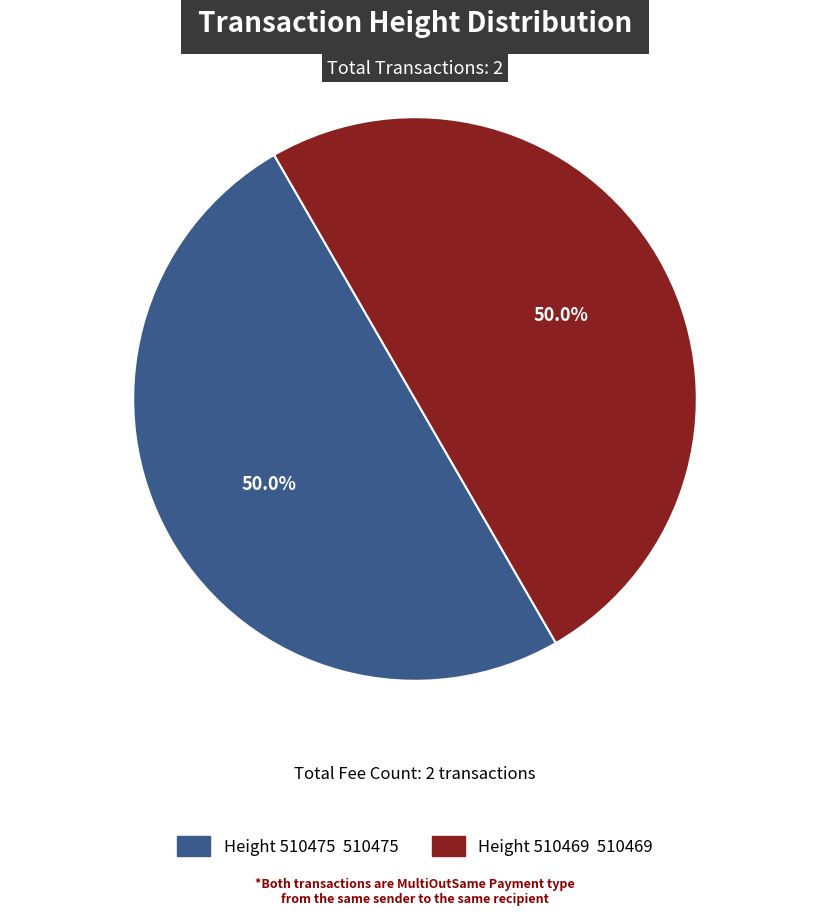

Count the number of slices in the pie.

2